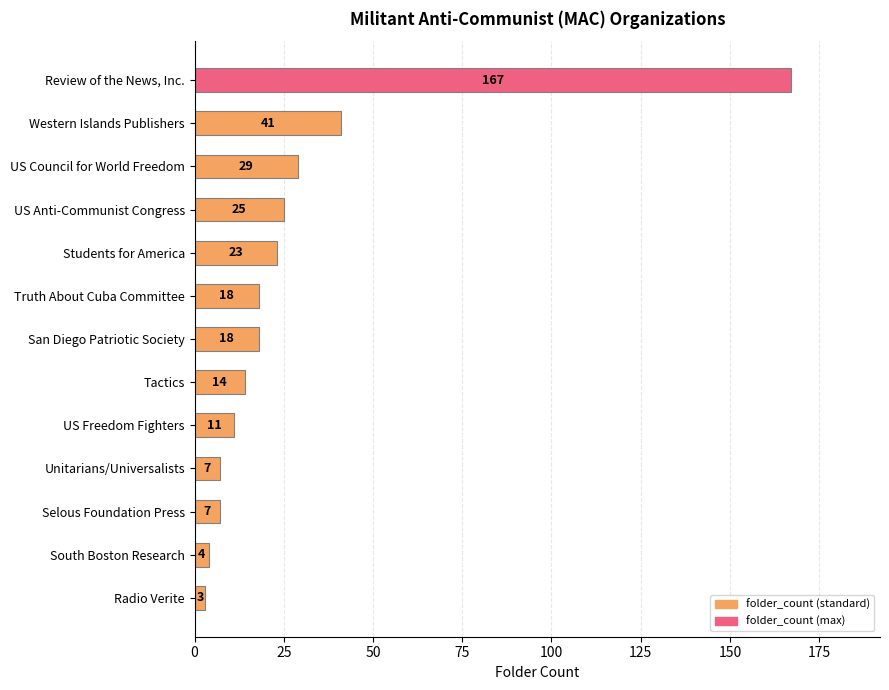

Read the value at Selous Foundation Press, to the nearest 10.

10